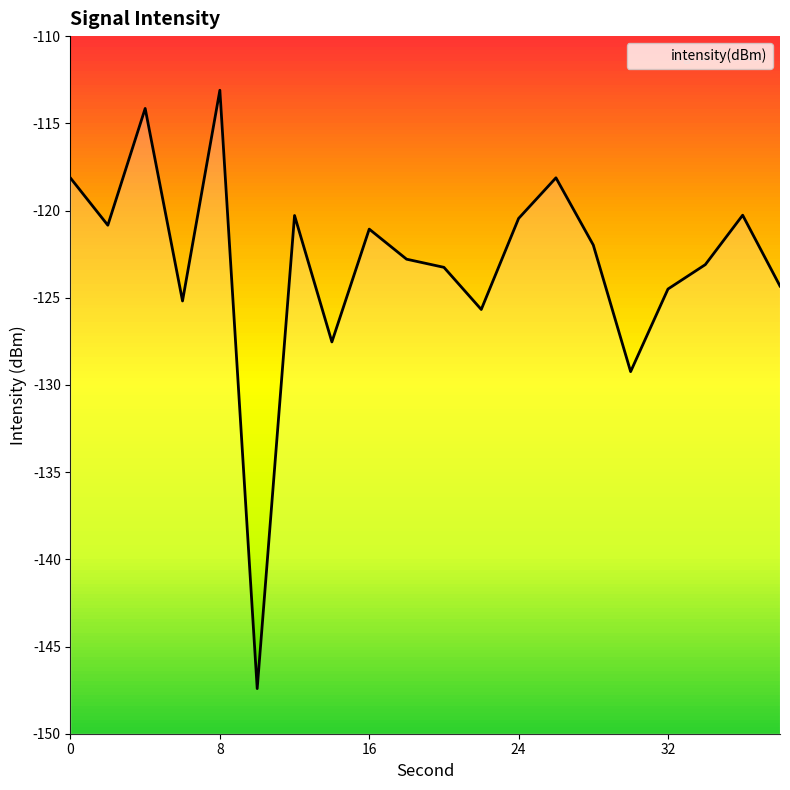

True or false: the data shows -156.1 at 0.

False